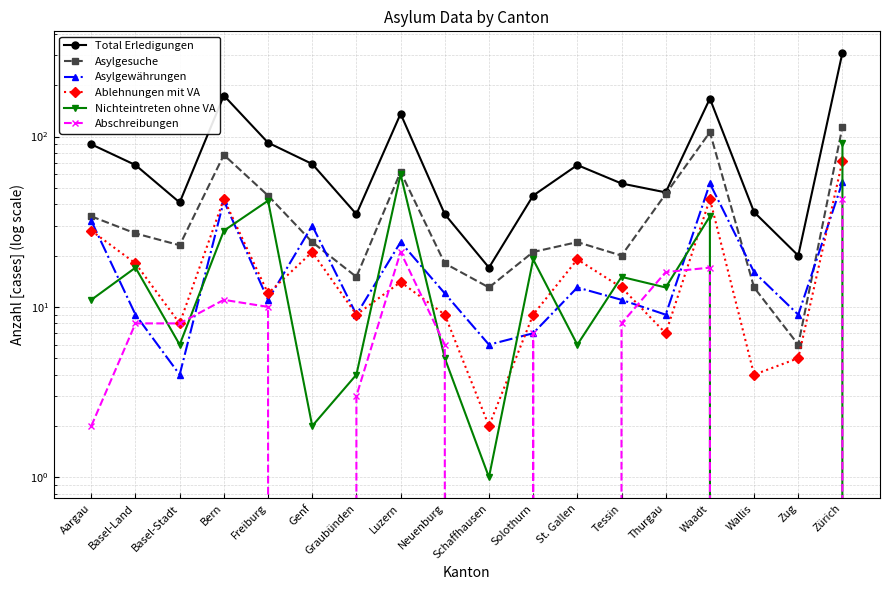

The value of Abschreibungen at Neuenburg is 6. True or false?

True